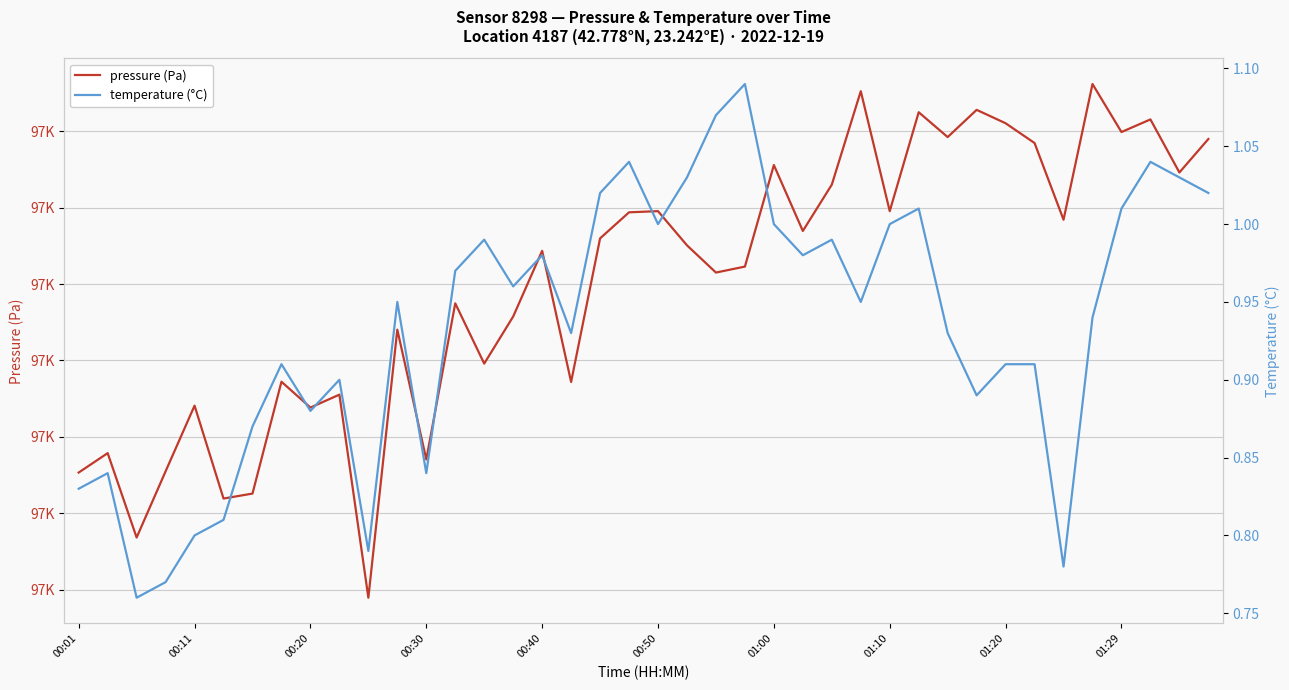

The temperature (°C) series shows 1.4 at 26. True or false?

False